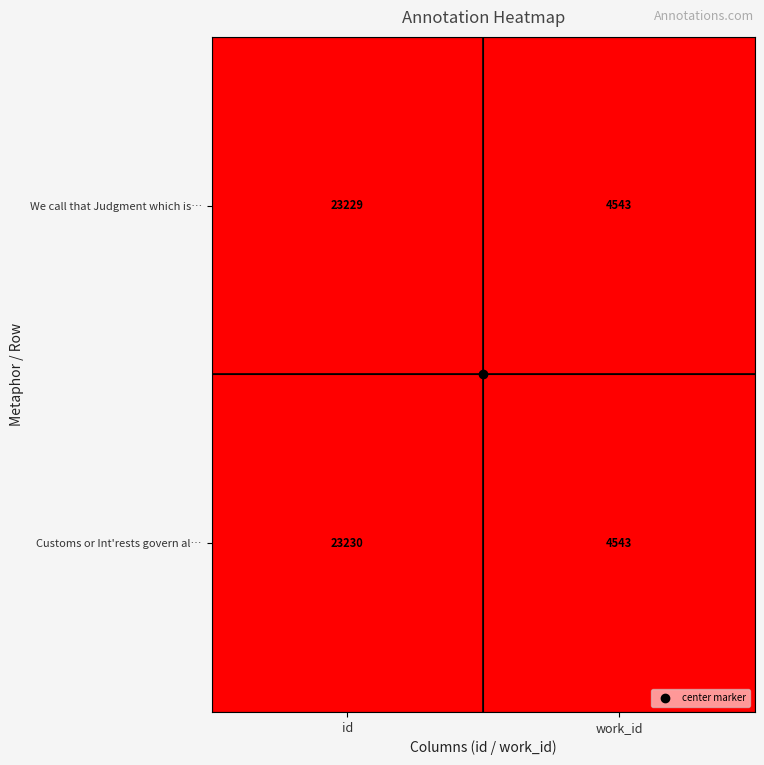

Which category has the highest value across all series?

id